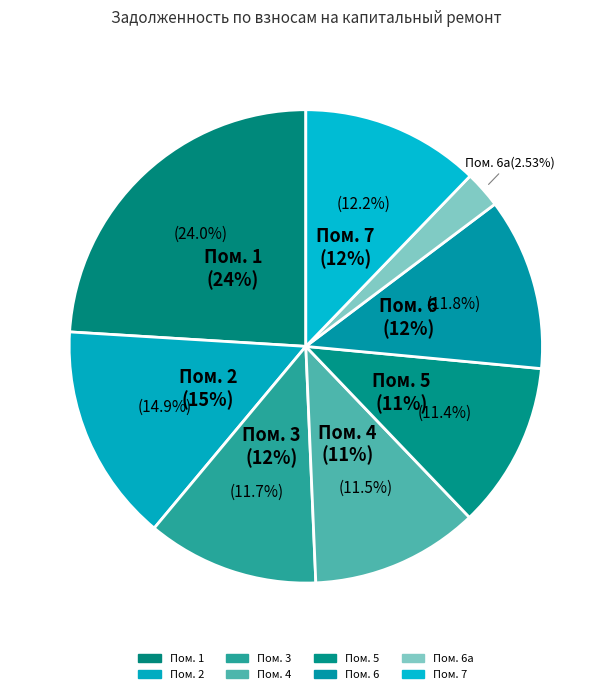

Is 6 the majority of the pie?

No